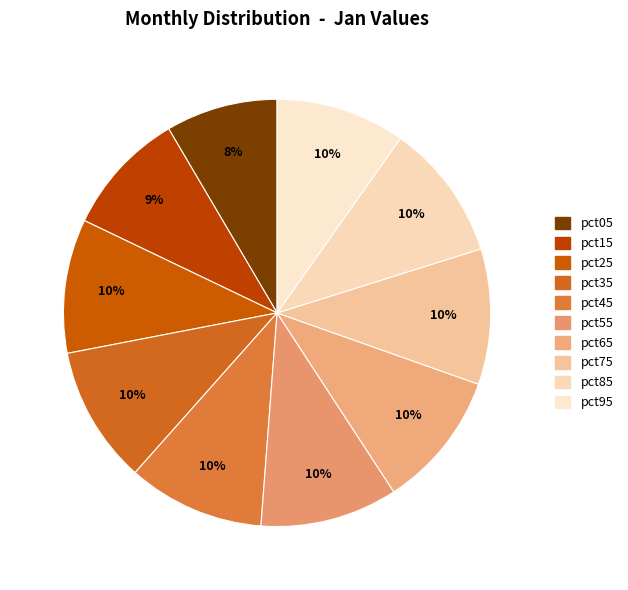

True or false: pct55 accounts for 23% of the total.

False